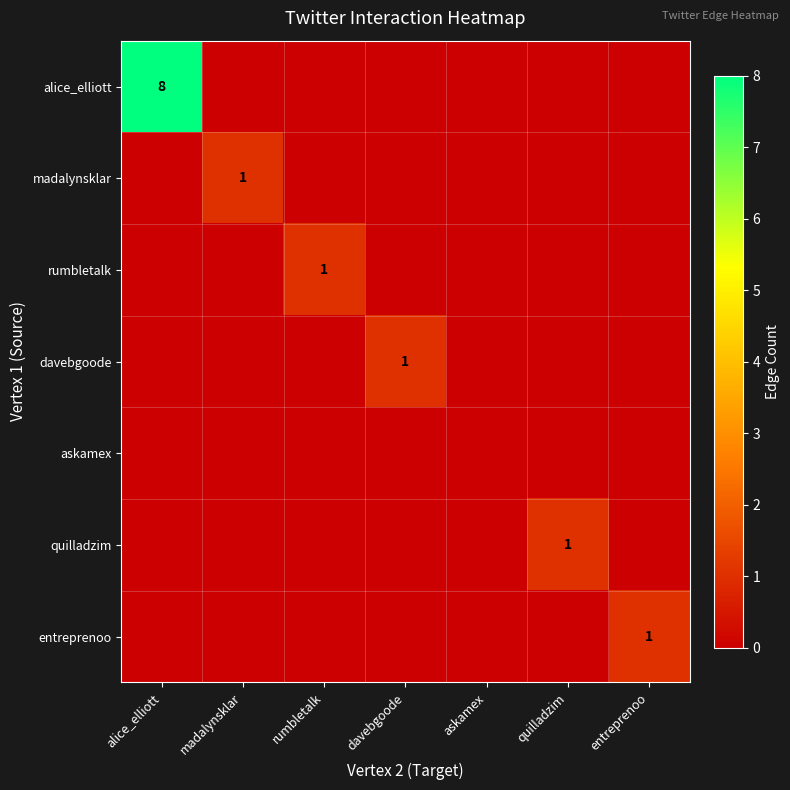

The value of entreprenoo at entreprenoo is 1. True or false?

True